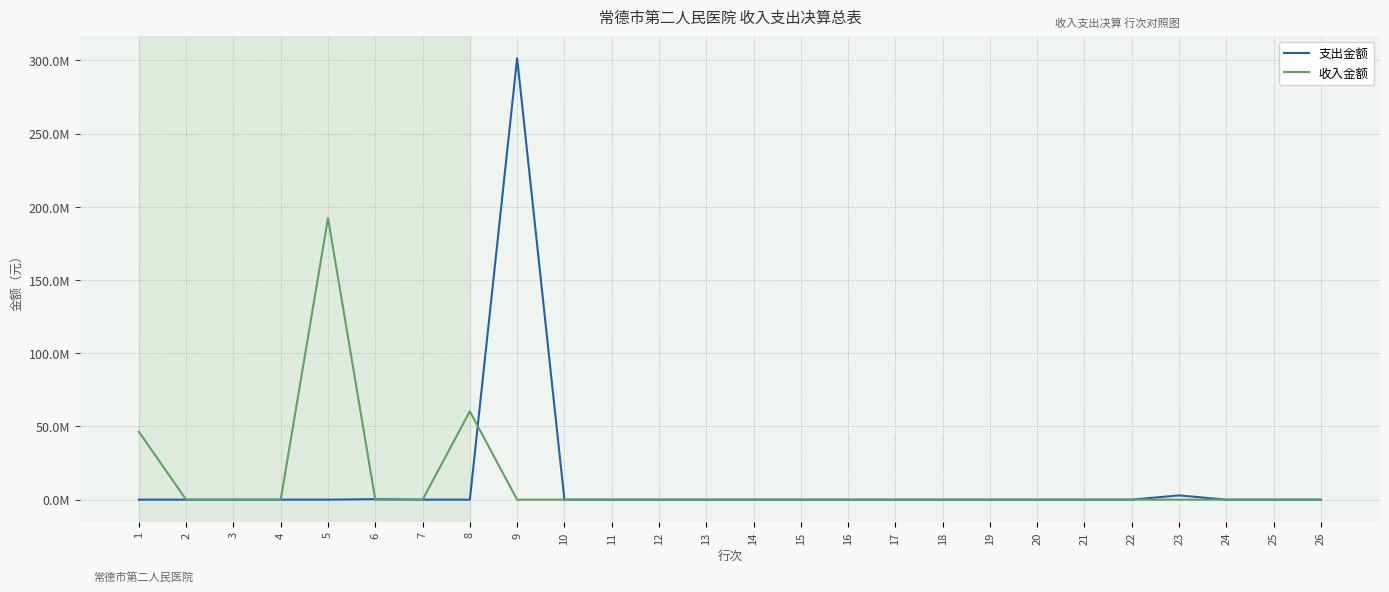

Which series has the largest range (max minus min)?

支出金额